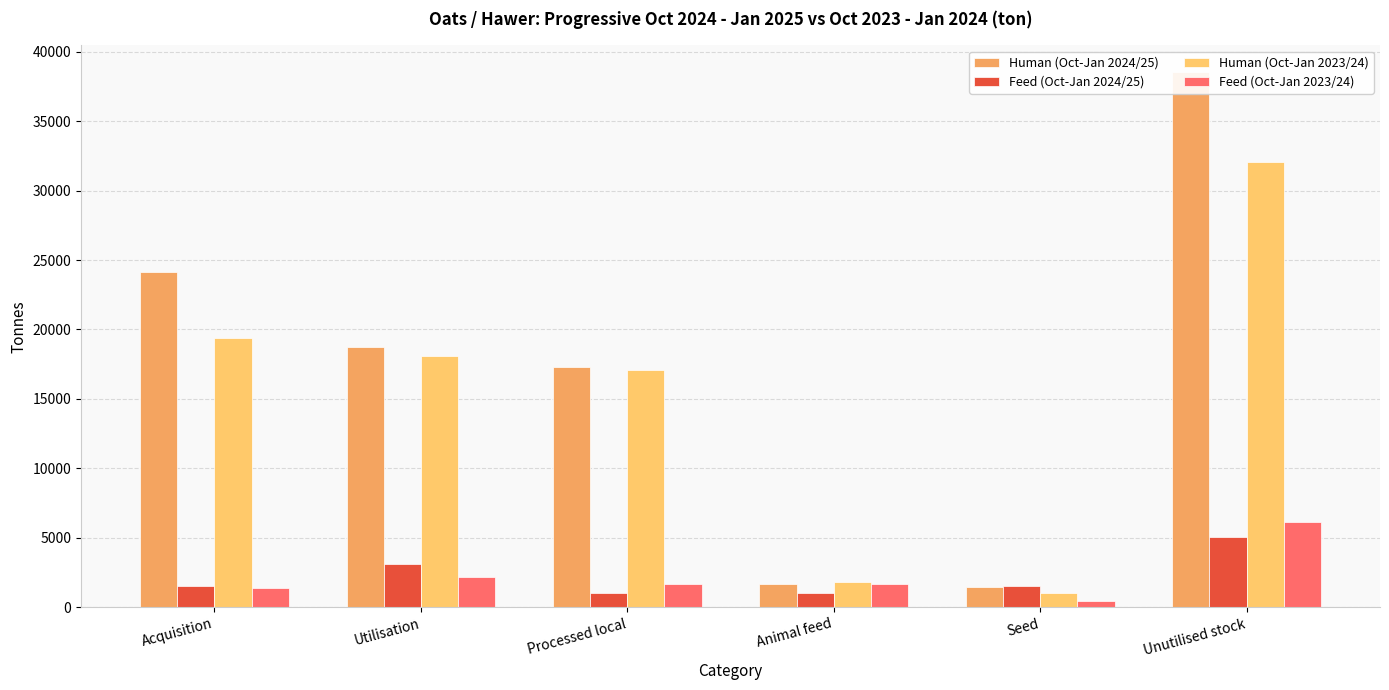

What is the label of the 5th bar from the left?

Seed